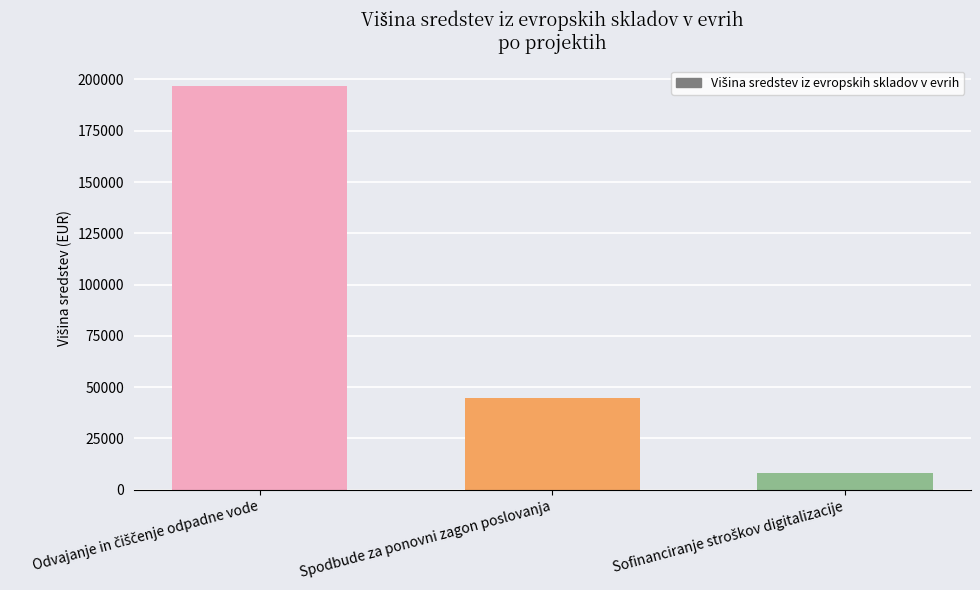

How many categories are shown in the chart?

3